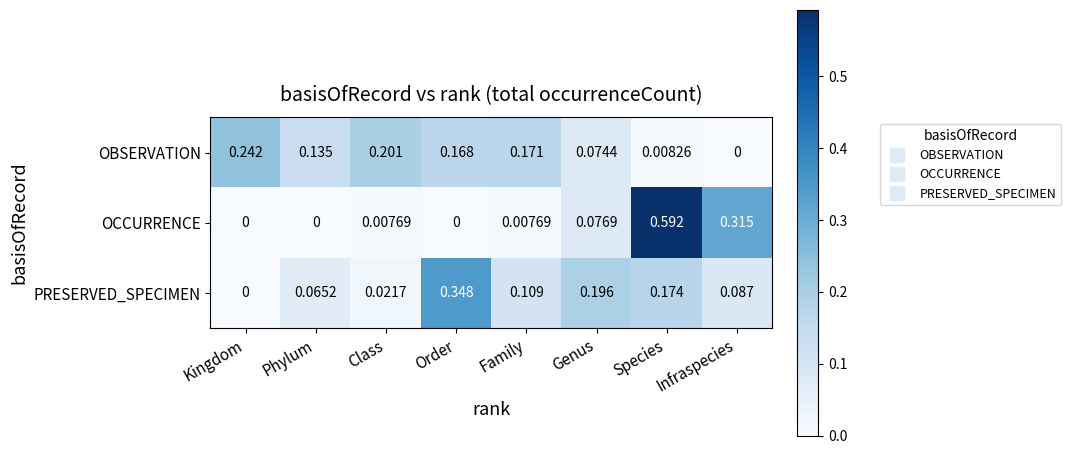

Which series has the largest total across all categories?

PRESERVED_SPECIMEN